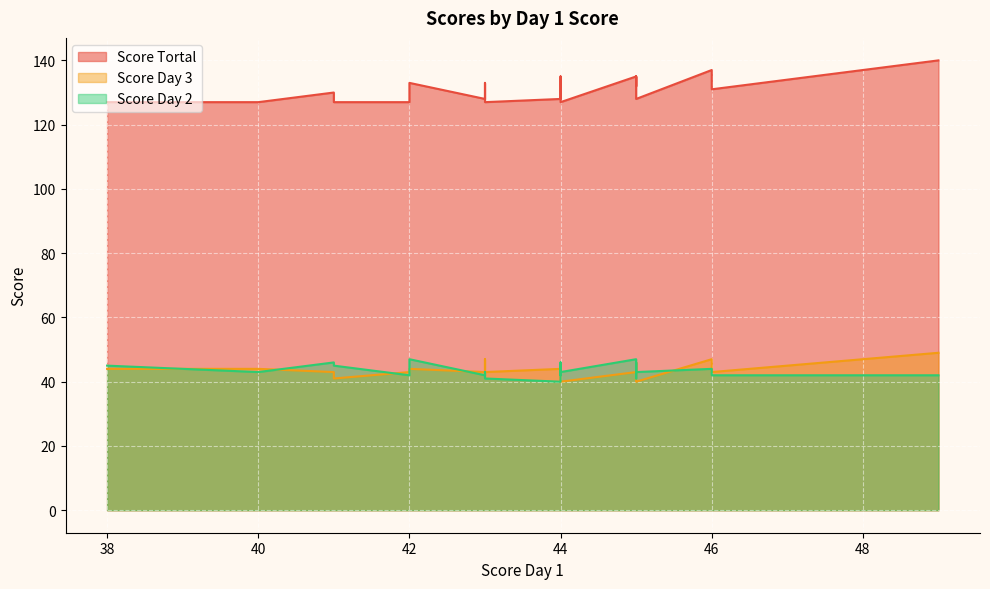

Reading left to right, list all the values displayed in this chart.

Score Tortal: 49=140	46=137	45=135	45=135	44=135	43=133	42=133	45=132	46=131	41=130	43=128	44=128	45=128	40=127	44=127	38=127	44=127	41=127	42=127	43=127
Score Day 3: 49=49	46=47	45=44	45=43	44=45	43=47	42=44	45=46	46=43	41=43	43=43	44=44	45=40	40=44	44=41	38=44	44=40	41=41	42=43	43=43
Score Day 2: 49=42	46=44	45=46	45=47	44=46	43=43	42=47	45=41	46=42	41=46	43=42	44=40	45=43	40=43	44=42	38=45	44=43	41=45	42=42	43=41